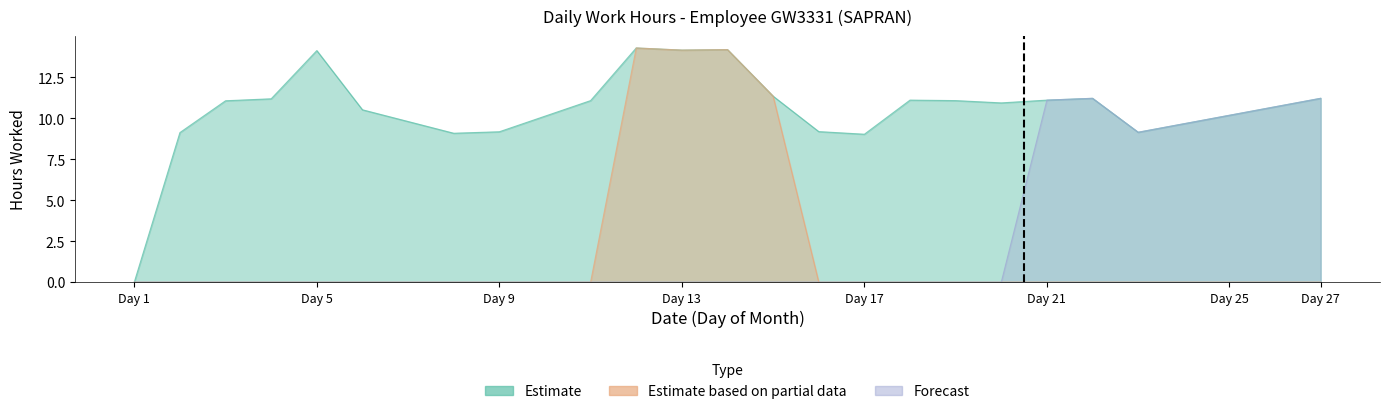

What is the value of the Estimate point at the 10th from the left?

14.3